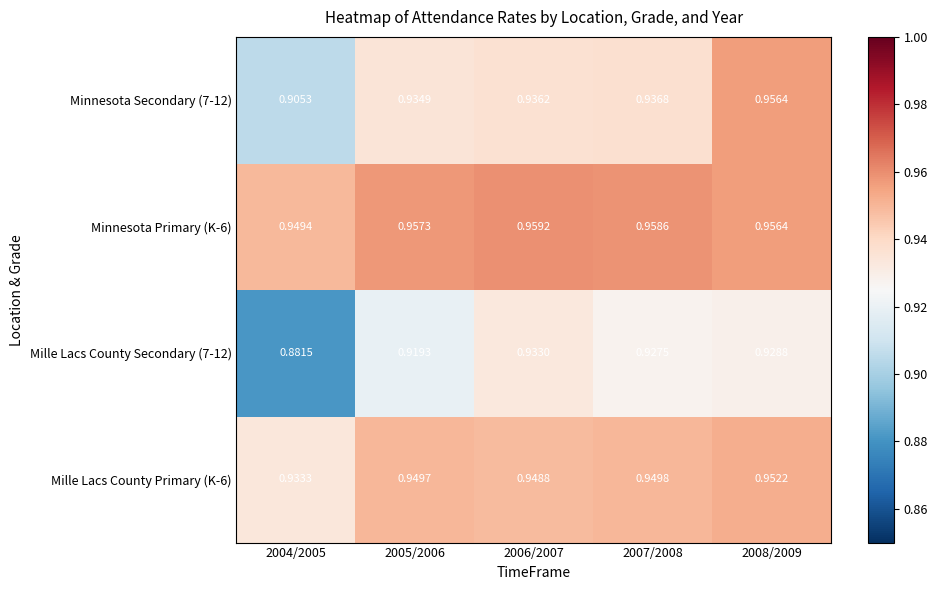

Is the value of Mille Lacs County Primary (K-6) at 2004/2005 greater than the value of Mille Lacs County Secondary (7-12) at 2007/2008?

Yes